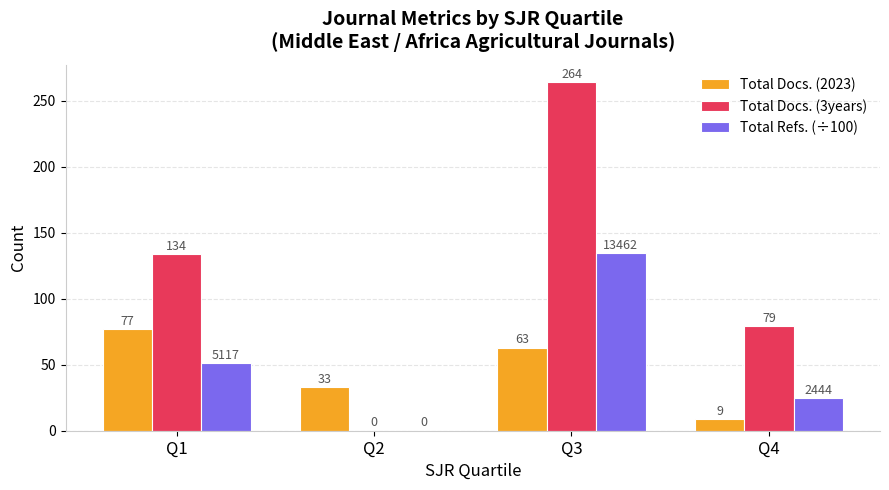

How many Total Docs. (2023) values are between 33 and 77?

3